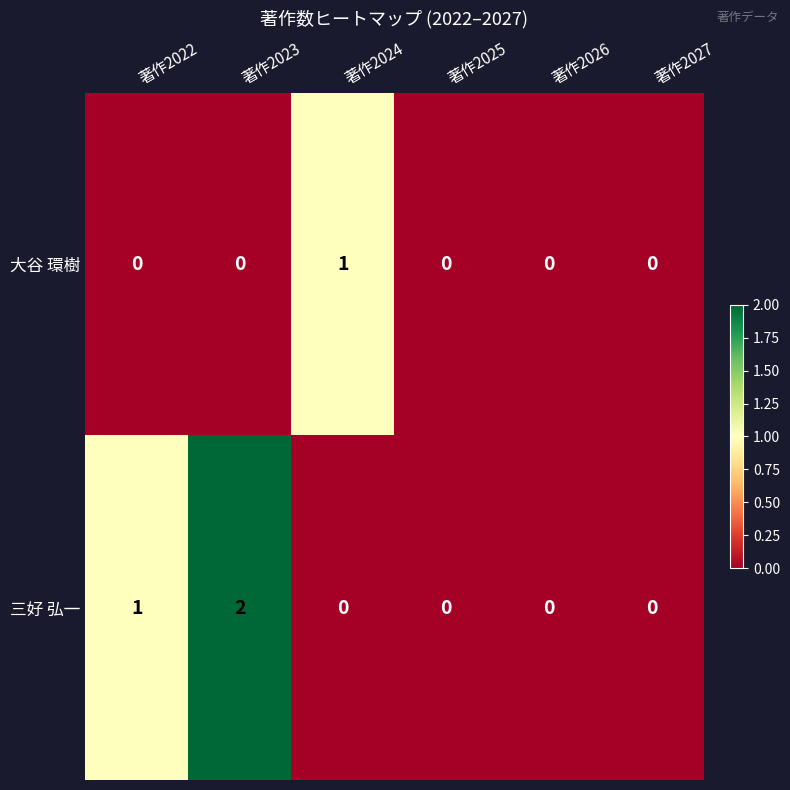

Reading left to right, list all the values displayed in this chart.

大谷 環樹: 著作2022=0	著作2023=0	著作2024=1	著作2025=0	著作2026=0	著作2027=0
三好 弘一: 著作2022=1	著作2023=2	著作2024=0	著作2025=0	著作2026=0	著作2027=0